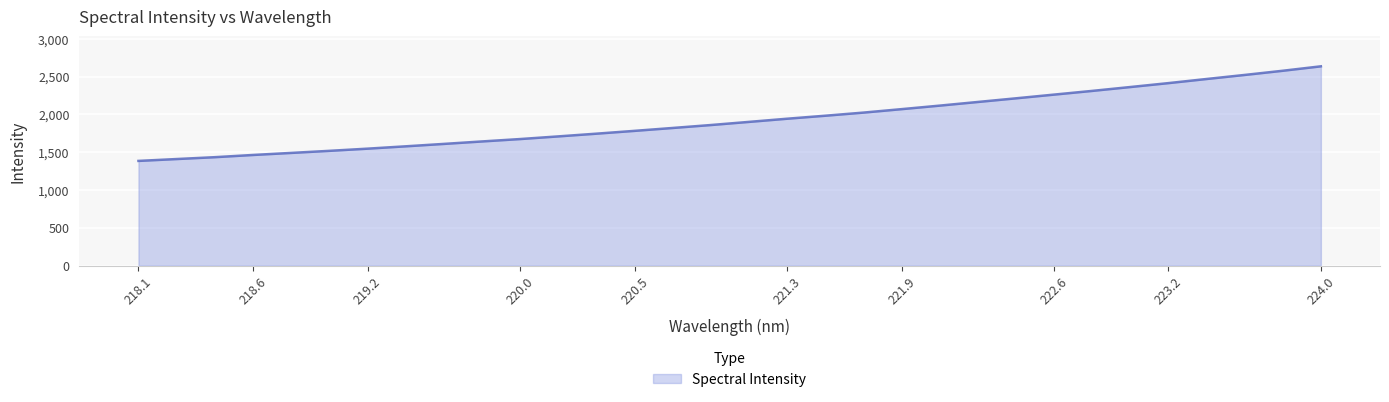

What is the smallest value displayed?

1385.4